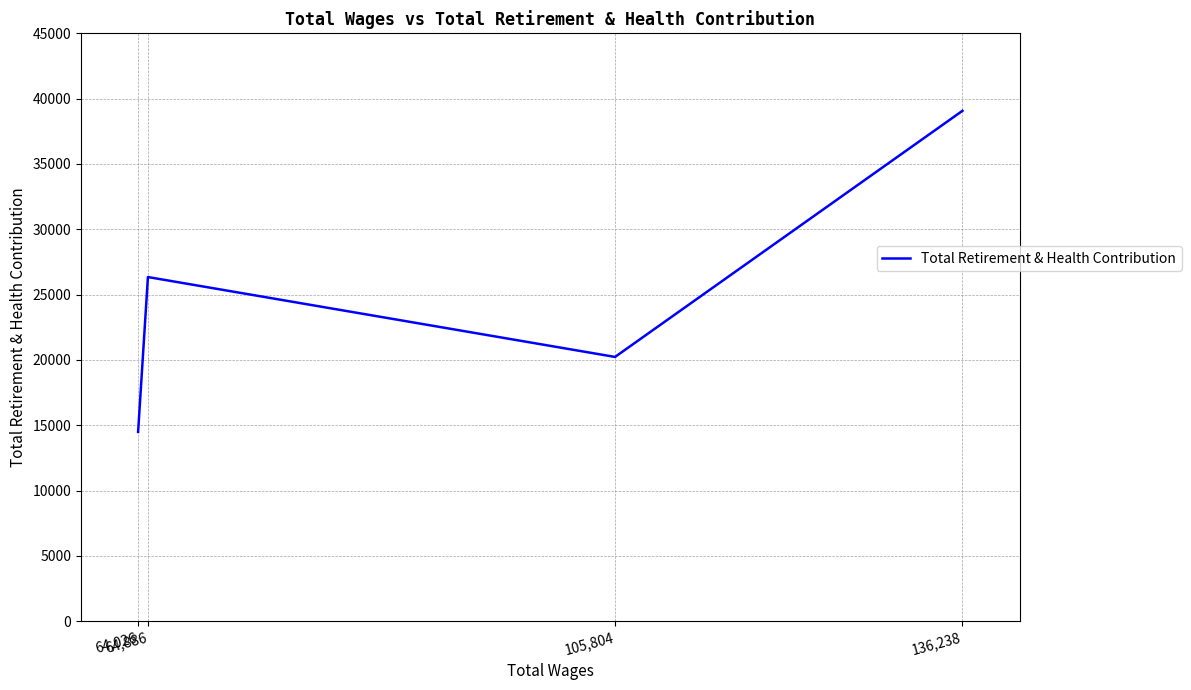

True or false: there are more than 0 points higher than both neighbors.

True